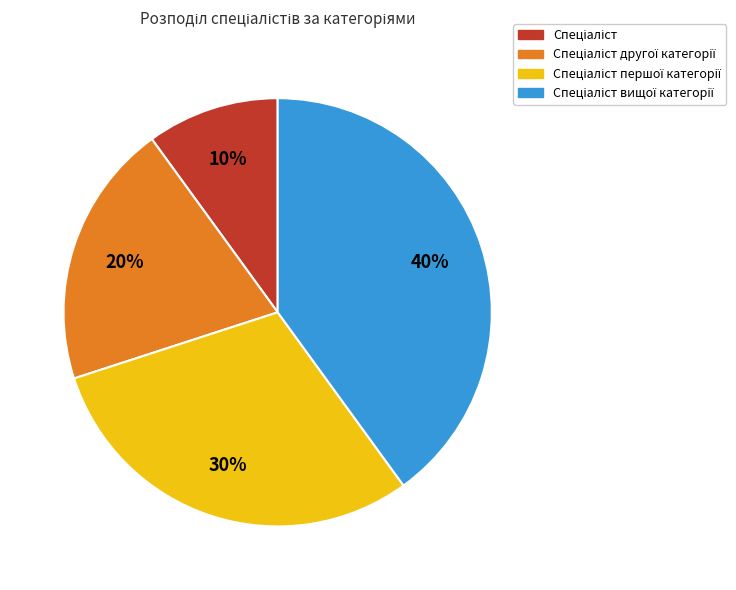

Is there any slice that represents more than half of the pie?

No